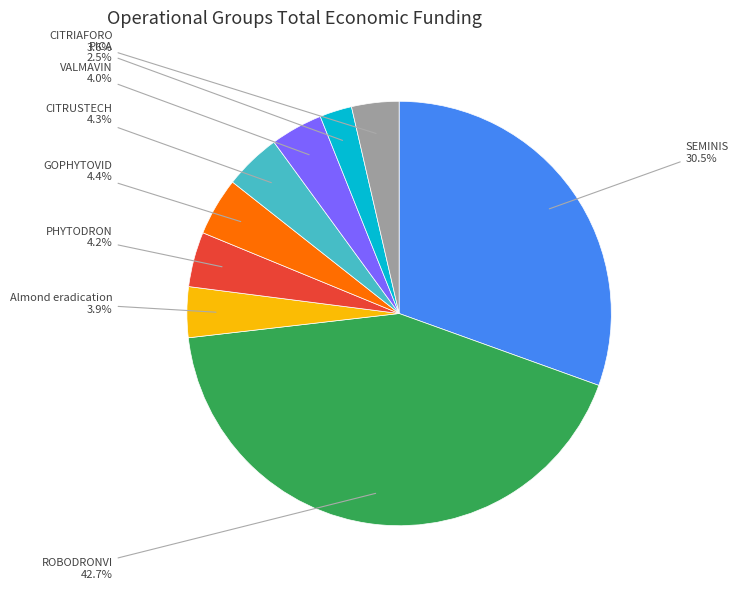

To the nearest percent, what is the difference between the largest and smallest slice percentages?

40%